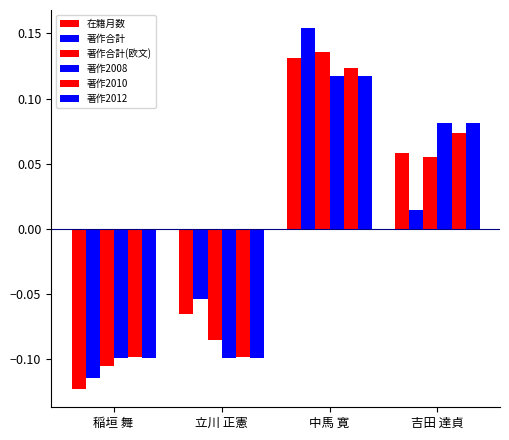

Reading left to right, list all the values displayed in this chart.

在籍月数: 稲垣 舞=-0.1	立川 正憲=-0.1	中馬 寛=0.1	吉田 達貞=0.1
著作合計: 稲垣 舞=-0.1	立川 正憲=-0.1	中馬 寛=0.2	吉田 達貞=0.0
著作合計(欧文): 稲垣 舞=-0.1	立川 正憲=-0.1	中馬 寛=0.1	吉田 達貞=0.1
著作2008: 稲垣 舞=-0.1	立川 正憲=-0.1	中馬 寛=0.1	吉田 達貞=0.1
著作2010: 稲垣 舞=-0.1	立川 正憲=-0.1	中馬 寛=0.1	吉田 達貞=0.1
著作2012: 稲垣 舞=-0.1	立川 正憲=-0.1	中馬 寛=0.1	吉田 達貞=0.1